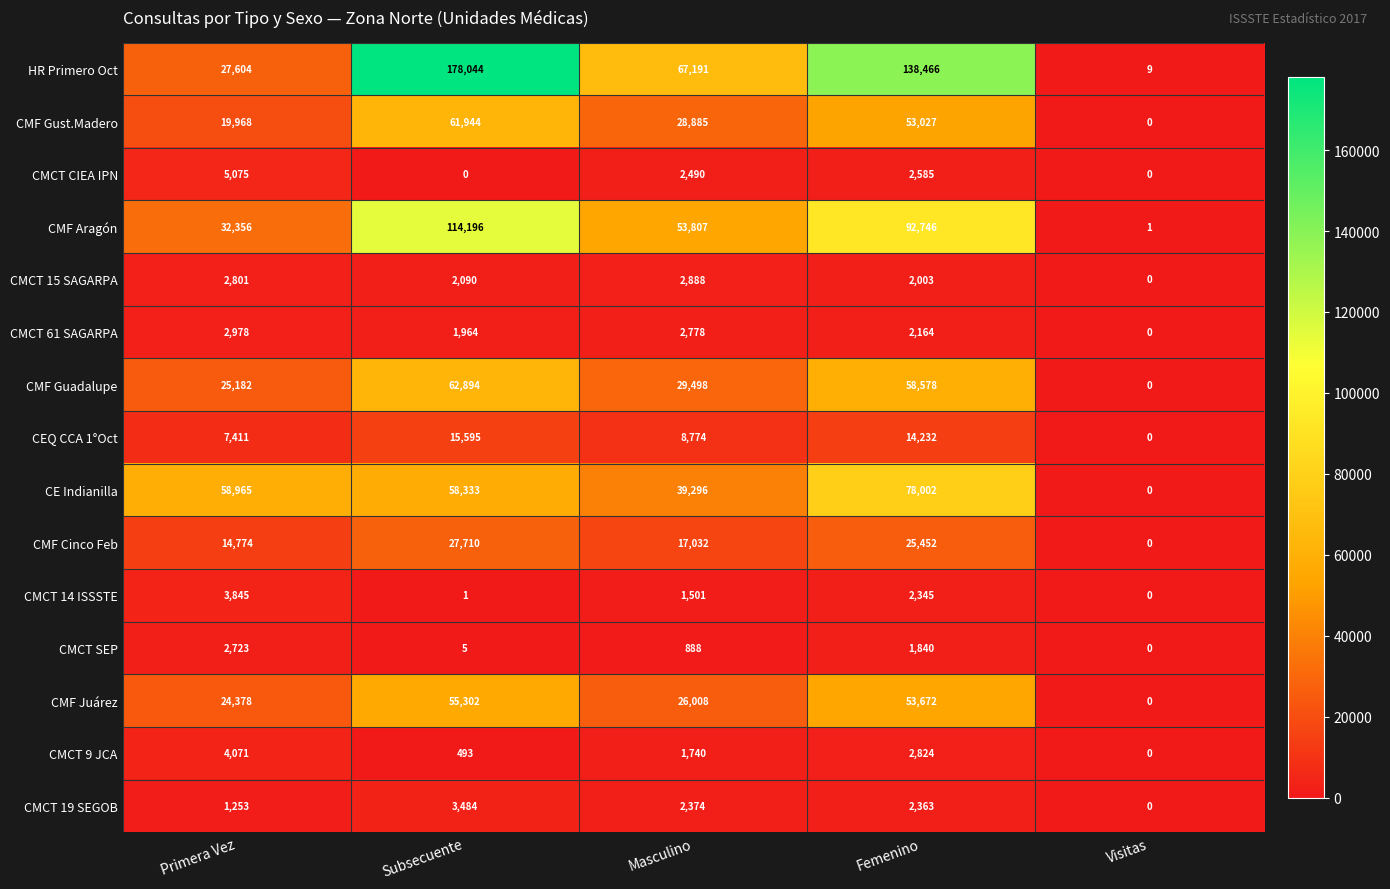

Rank the series by their maximum value, from highest to lowest.

HR Primero Oct, CMF Aragón, CE Indianilla, CMF Guadalupe, CMF Gust.Madero, CMF Juárez, CMF Cinco Feb, CEQ CCA 1°Oct, CMCT CIEA IPN, CMCT 9 JCA, CMCT 14 ISSSTE, CMCT 19 SEGOB, CMCT 61 SAGARPA, CMCT 15 SAGARPA, CMCT SEP